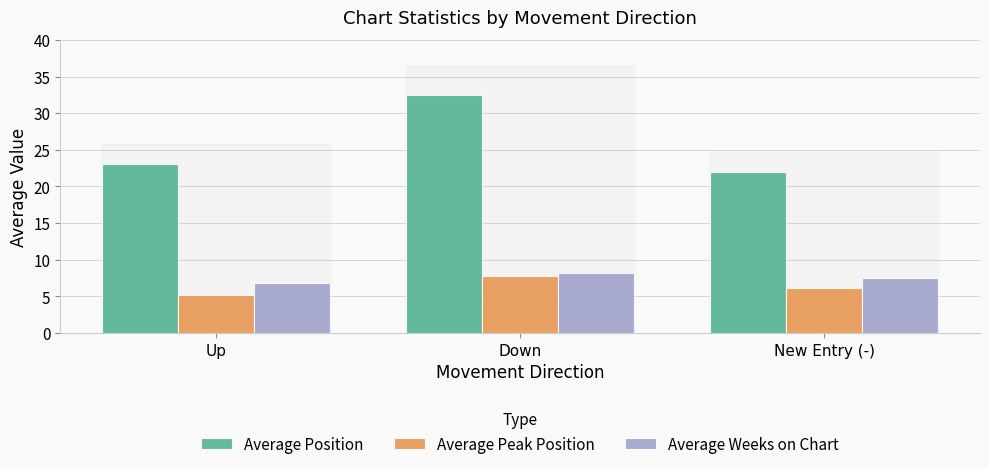

What is the maximum value for Average Position?

32.5